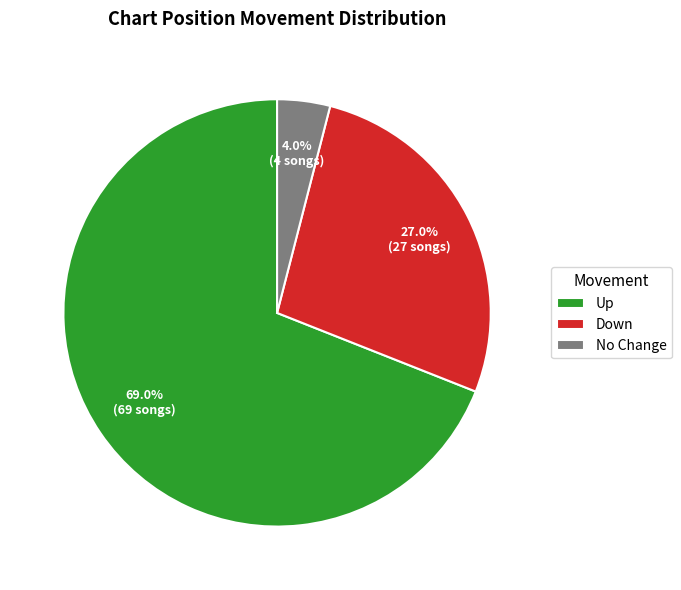

Count the number of slices in the pie.

3